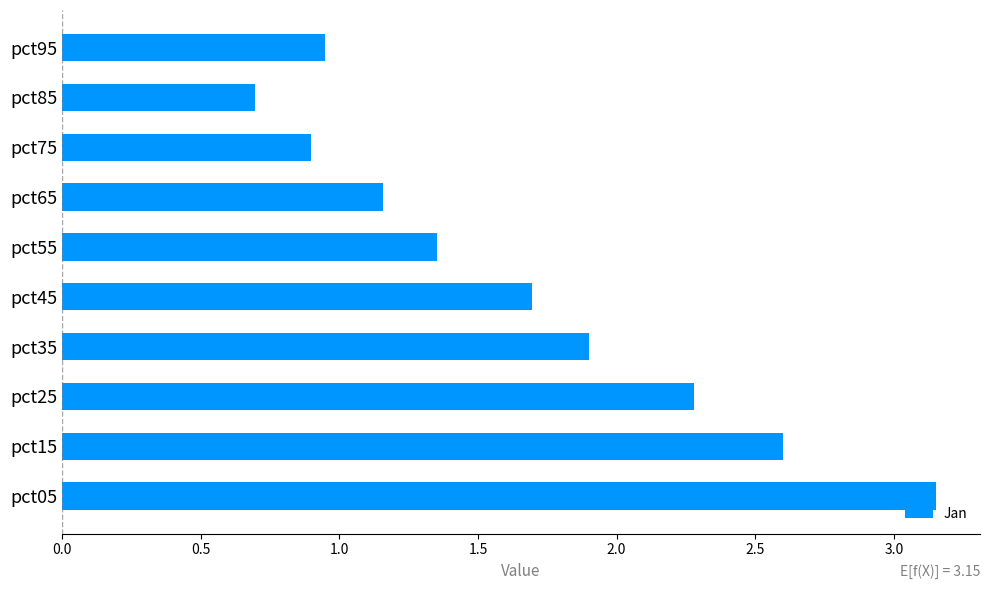

List the labels in order of value, smallest first.

pct85, pct75, pct95, pct65, pct55, pct45, pct35, pct25, pct15, pct05